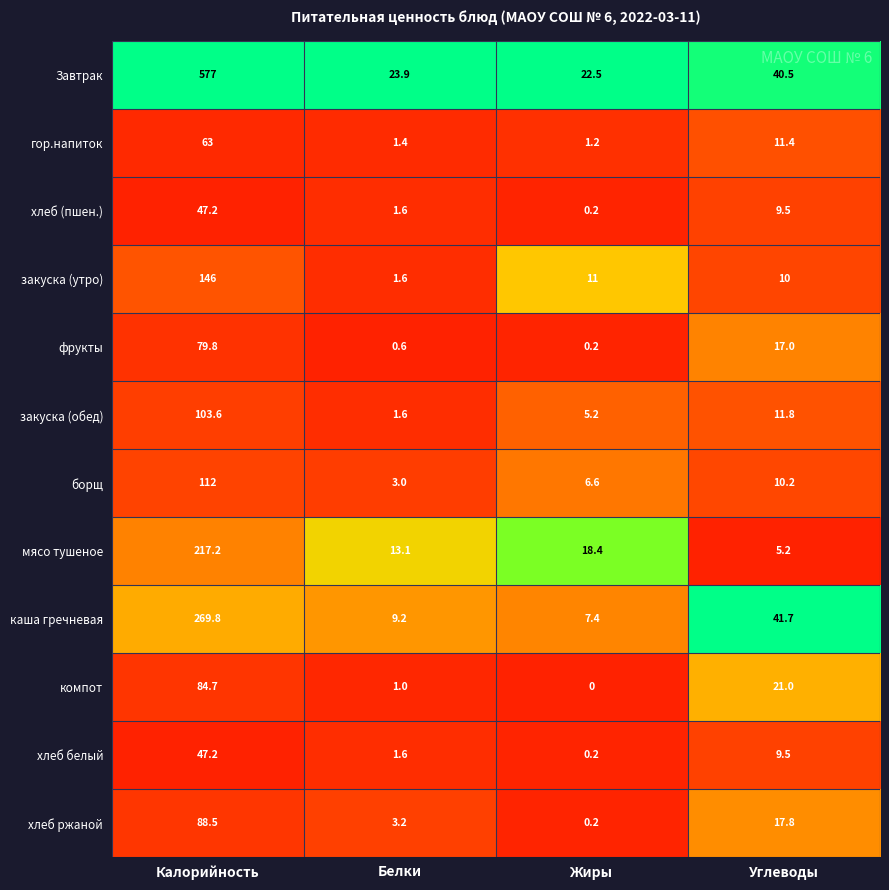

How many series are shown in this chart?

12